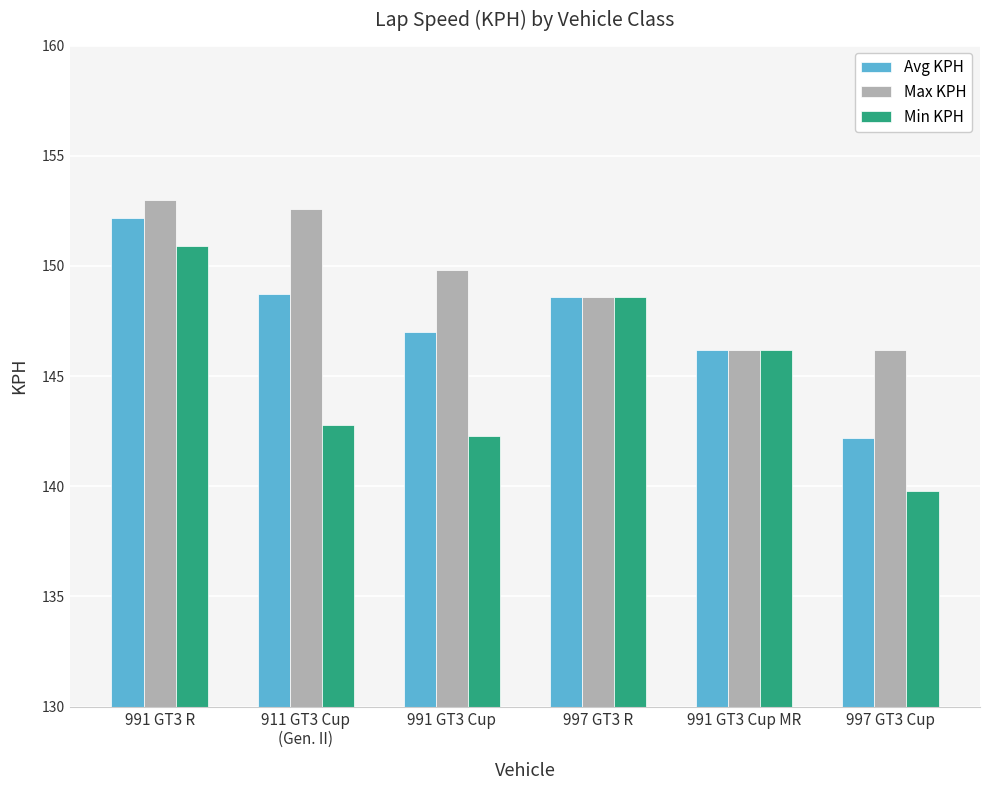

Which series has the largest range (max minus min)?

Min KPH